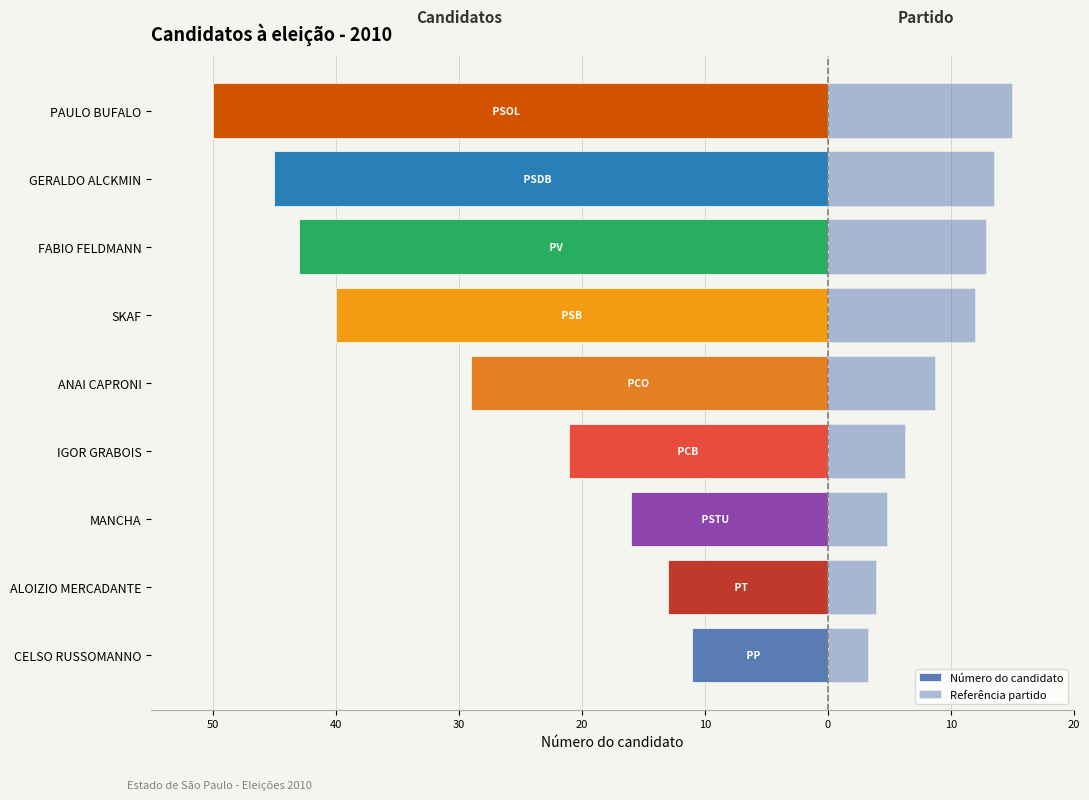

Reading right to left, list all the values displayed in this chart.

Número do candidato: -50.0	-45.0	-43.0	-40.0	-29.0	-21.0	-16.0	-13.0	-11.0
Referência partido: 15.0	13.5	12.9	12.0	8.7	6.3	4.8	3.9	3.3